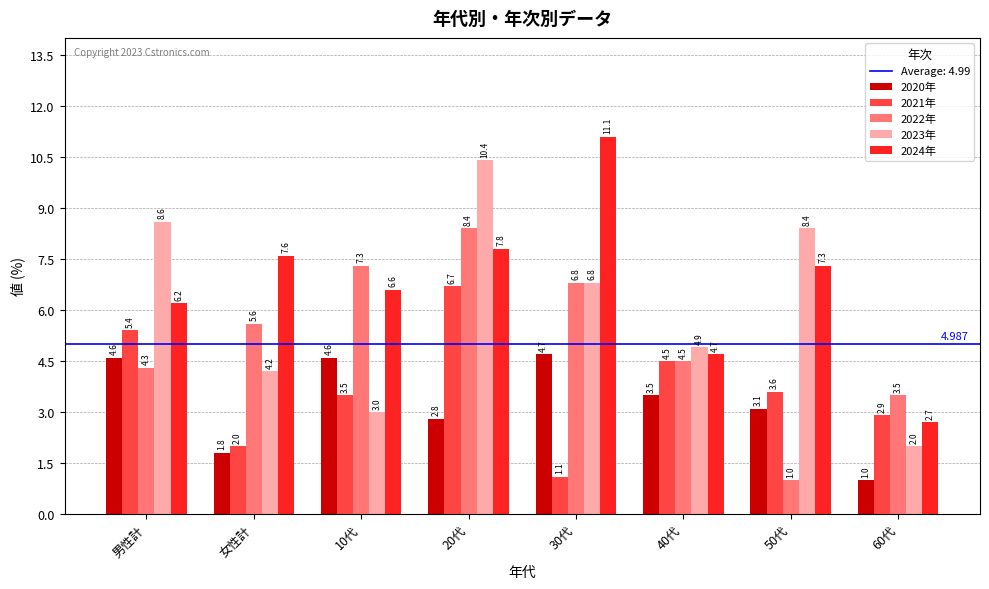

Between 女性計 and 50代, which series saw the biggest shift?

2022年